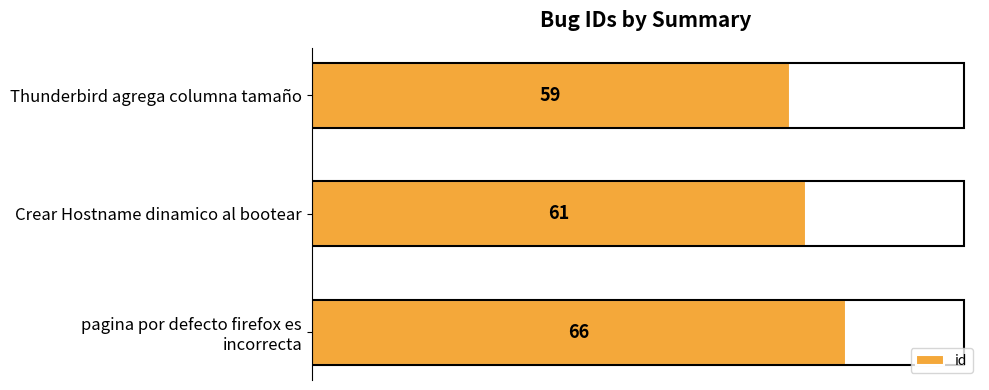

Approximately how many times larger is the value at Thunderbird agrega columna tamaño compared to Crear Hostname dinamico al bootear?

1.0